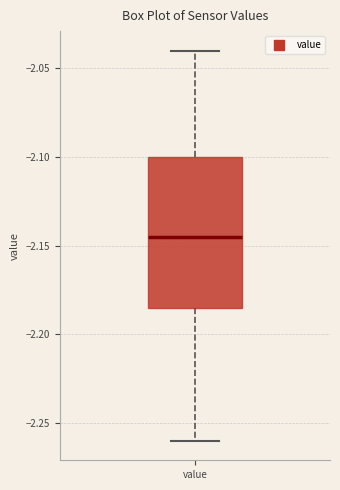

Transcribe this box plot: give where the median line is, the range the box spans, and where the two whiskers end, as read against the y-axis. The values are not printed on the chart, so give them approximately, as read against the axis.

median -2.145, box -2.185 to -2.100, whiskers -2.260 to -2.040